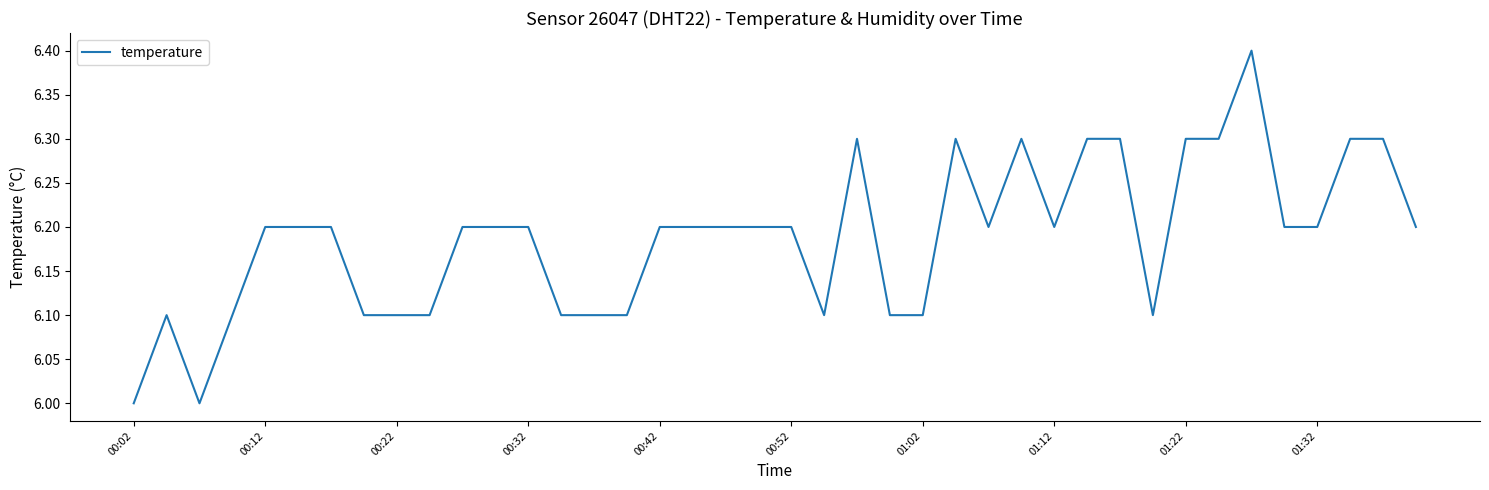

What is the greatest value displayed?

6.4